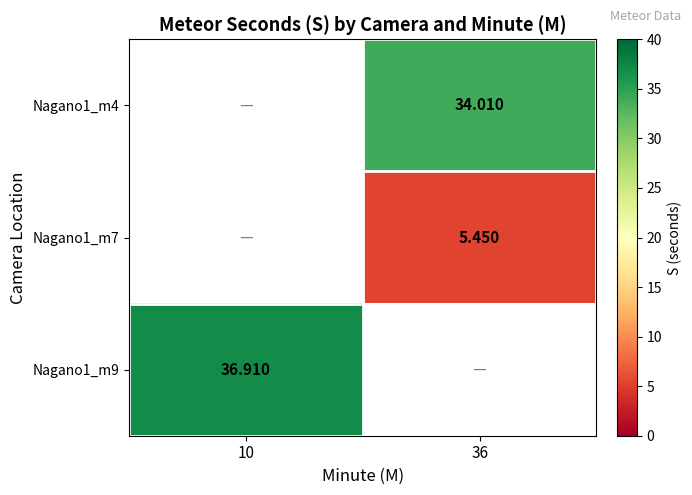

Is the value of Nagano1_m4 at 10 greater than the value of Nagano1_m9 at 10?

No